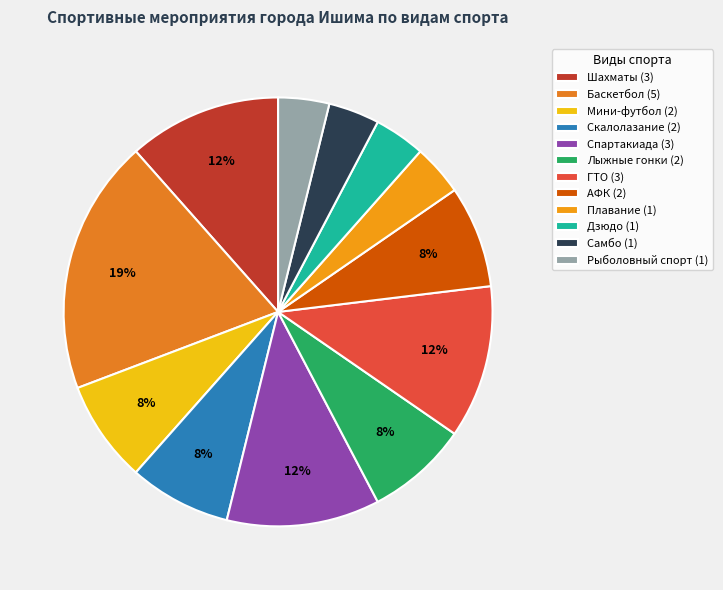

The Плавание slice represents 4% of the pie. True or false?

True